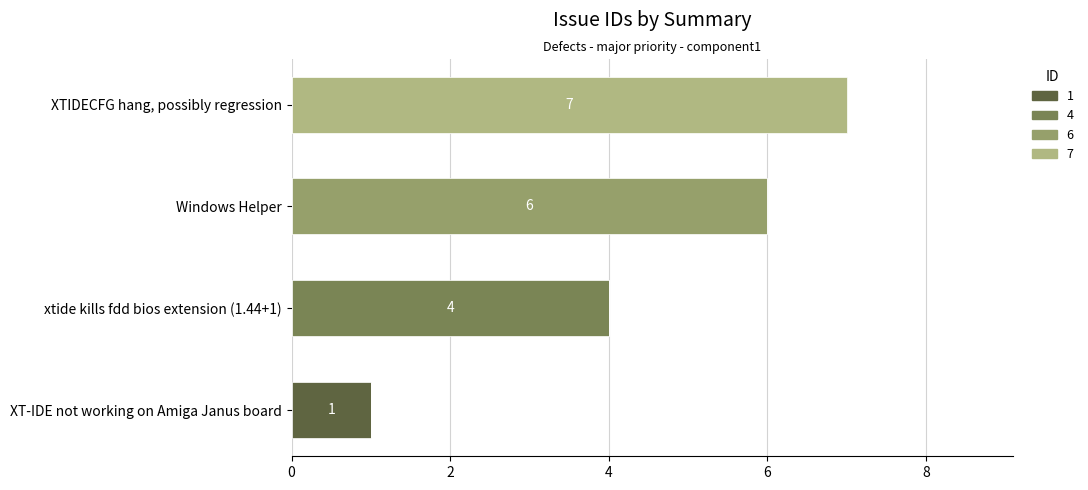

The value of 1 at XT-IDE not working on Amiga Janus board is 0. True or false?

False